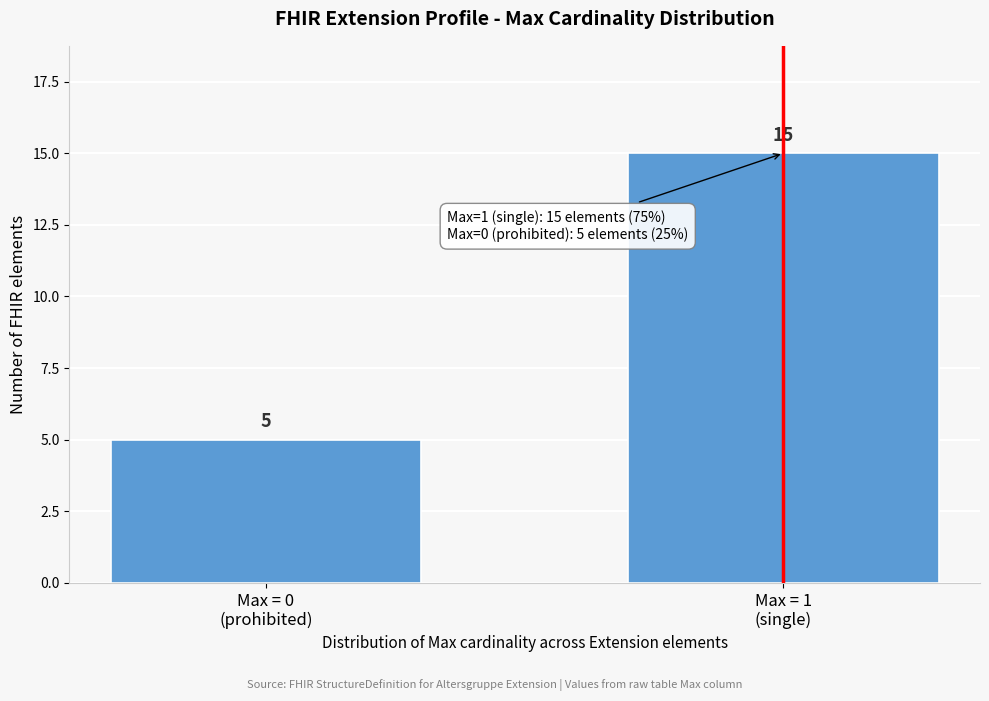

Reading right to left, list all the values displayed in this chart.

15	5